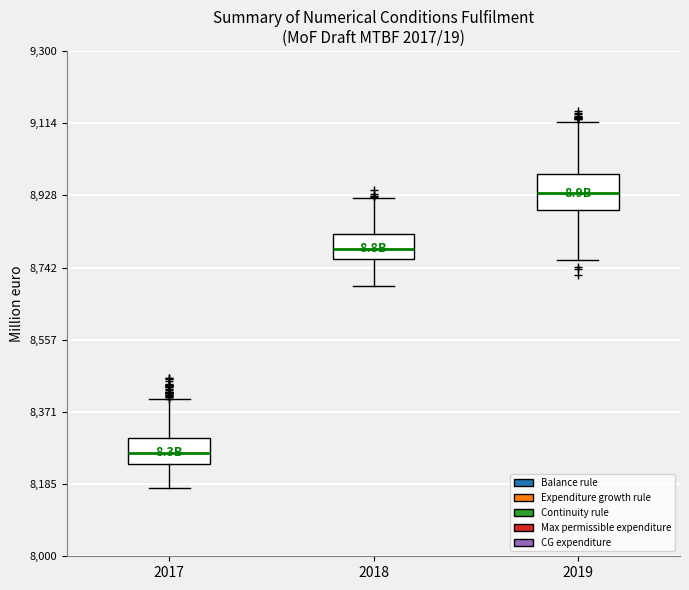

Comparing the boxes themselves (not the whiskers), which one is the tallest?

2019